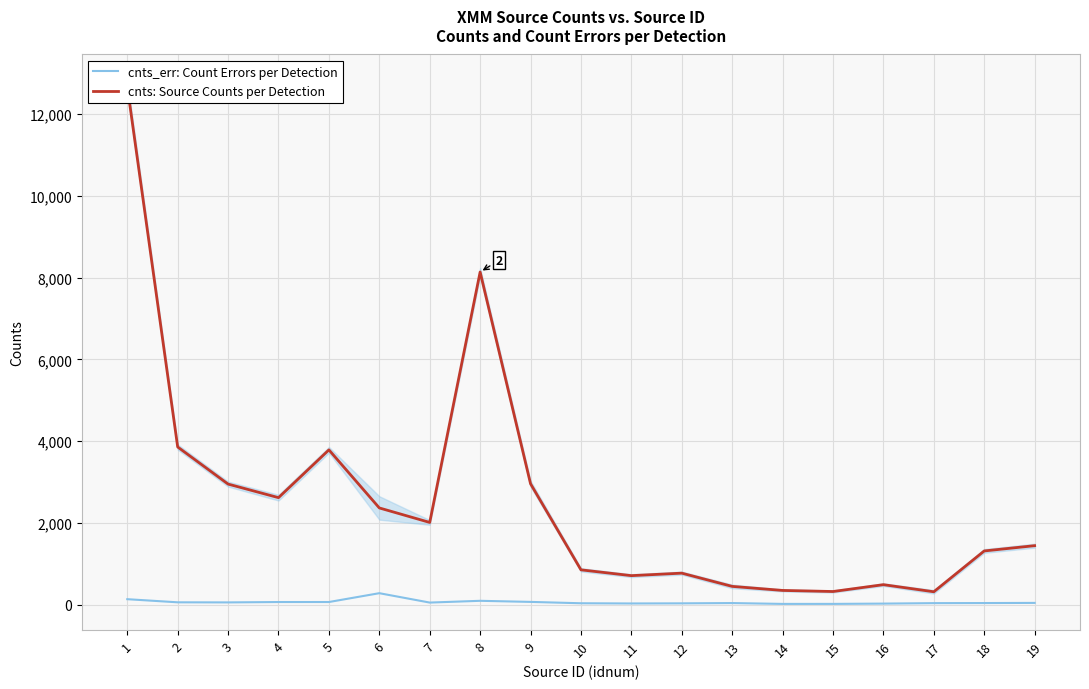

What is the minimum value for cnts_err: Count Errors per Detection?

24.7